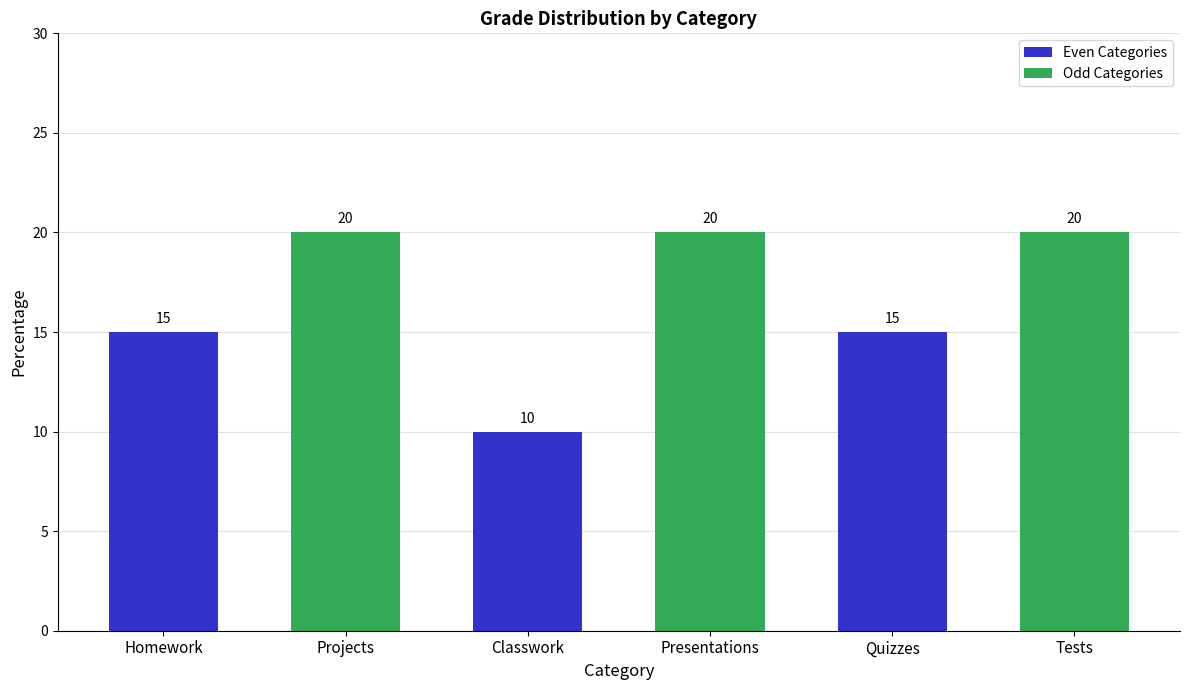

How many values are between 15 and 20?

5